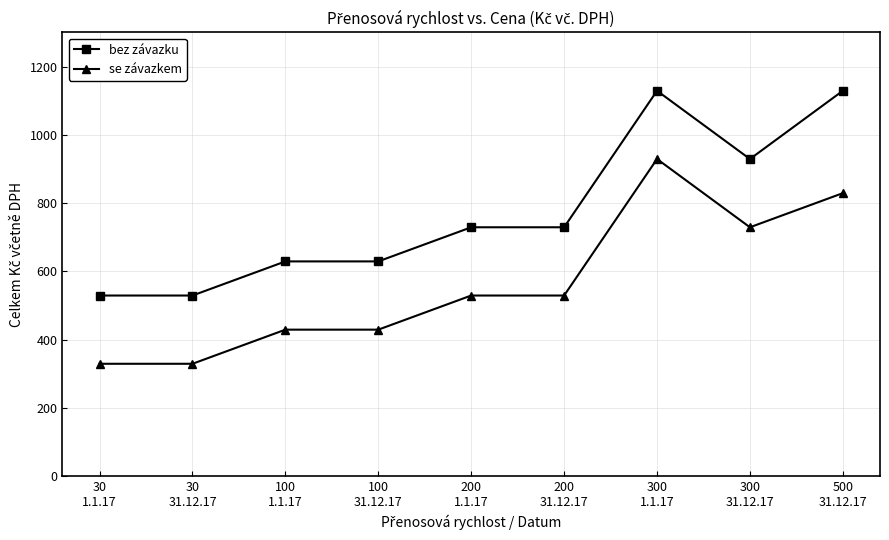

Is it true that se závazkem equals 428 at 30
1.1.17?

False